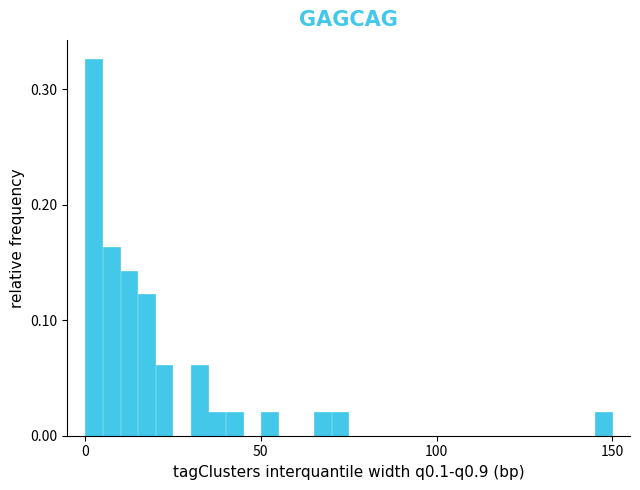

Read against the x-axis, roughly where is the centre of the tallest bar?

5